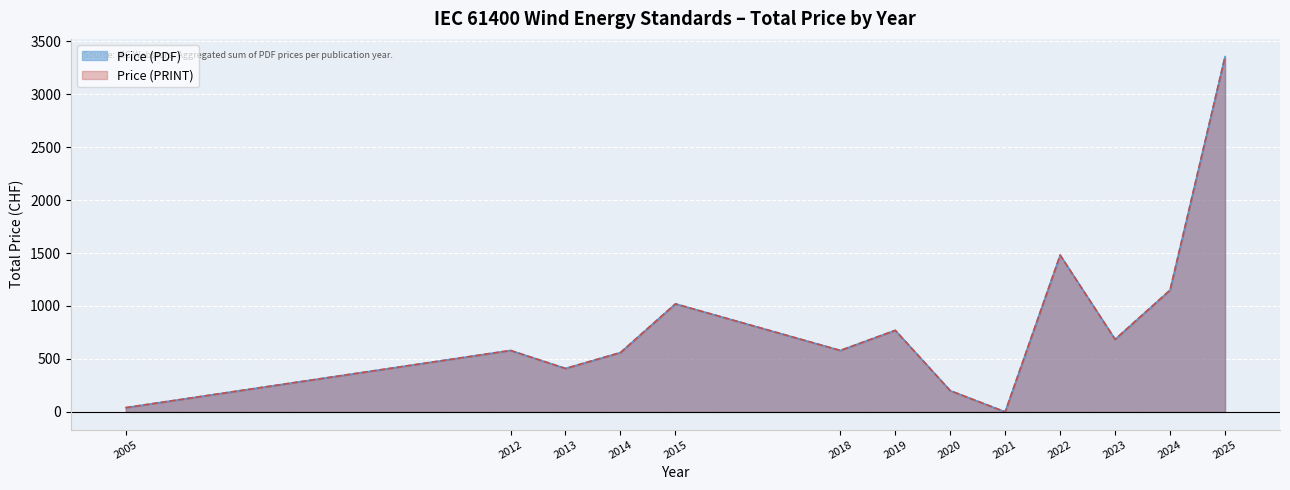

Which series has the largest total across all categories?

Price (PDF)